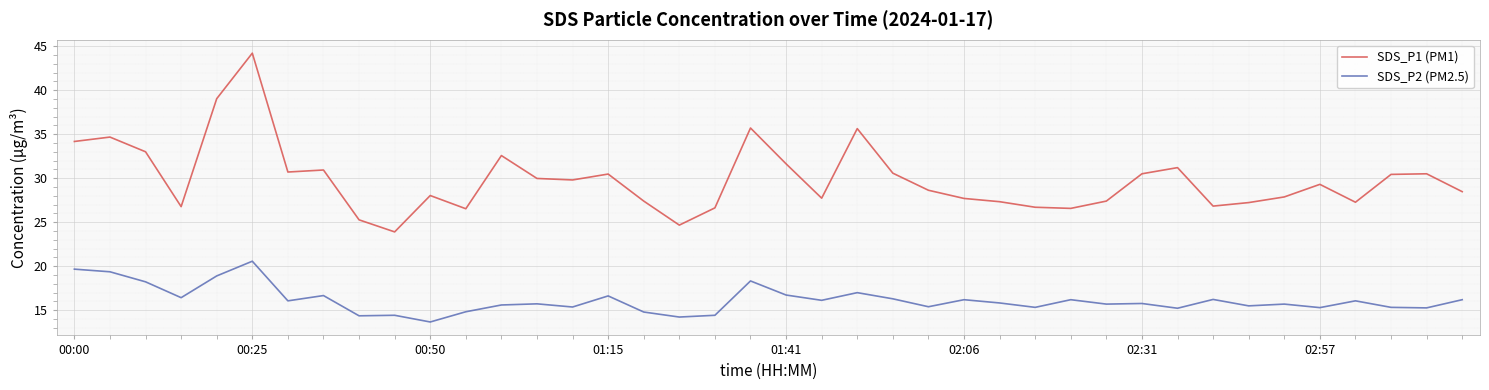

Which series has the widest spread of values?

SDS_P1 (PM1)